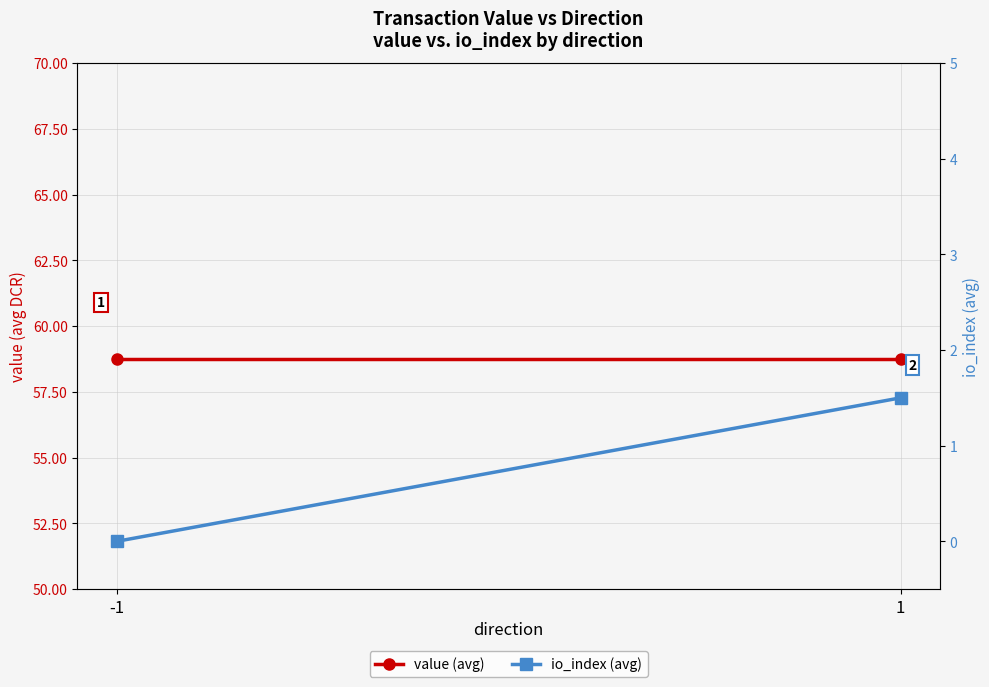

Reading left to right, what are all the values shown in this chart?

value (avg): 58.7	58.7
io_index (avg): 0.0	1.5